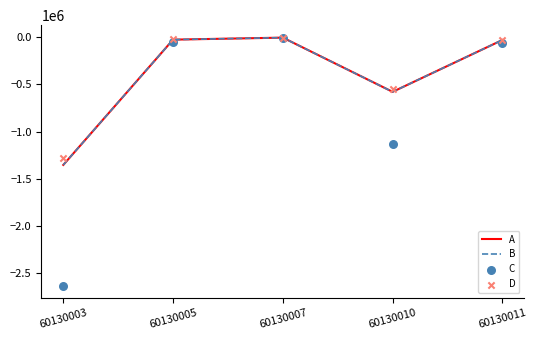

What are all the series names shown in the legend?

A, B, C, D